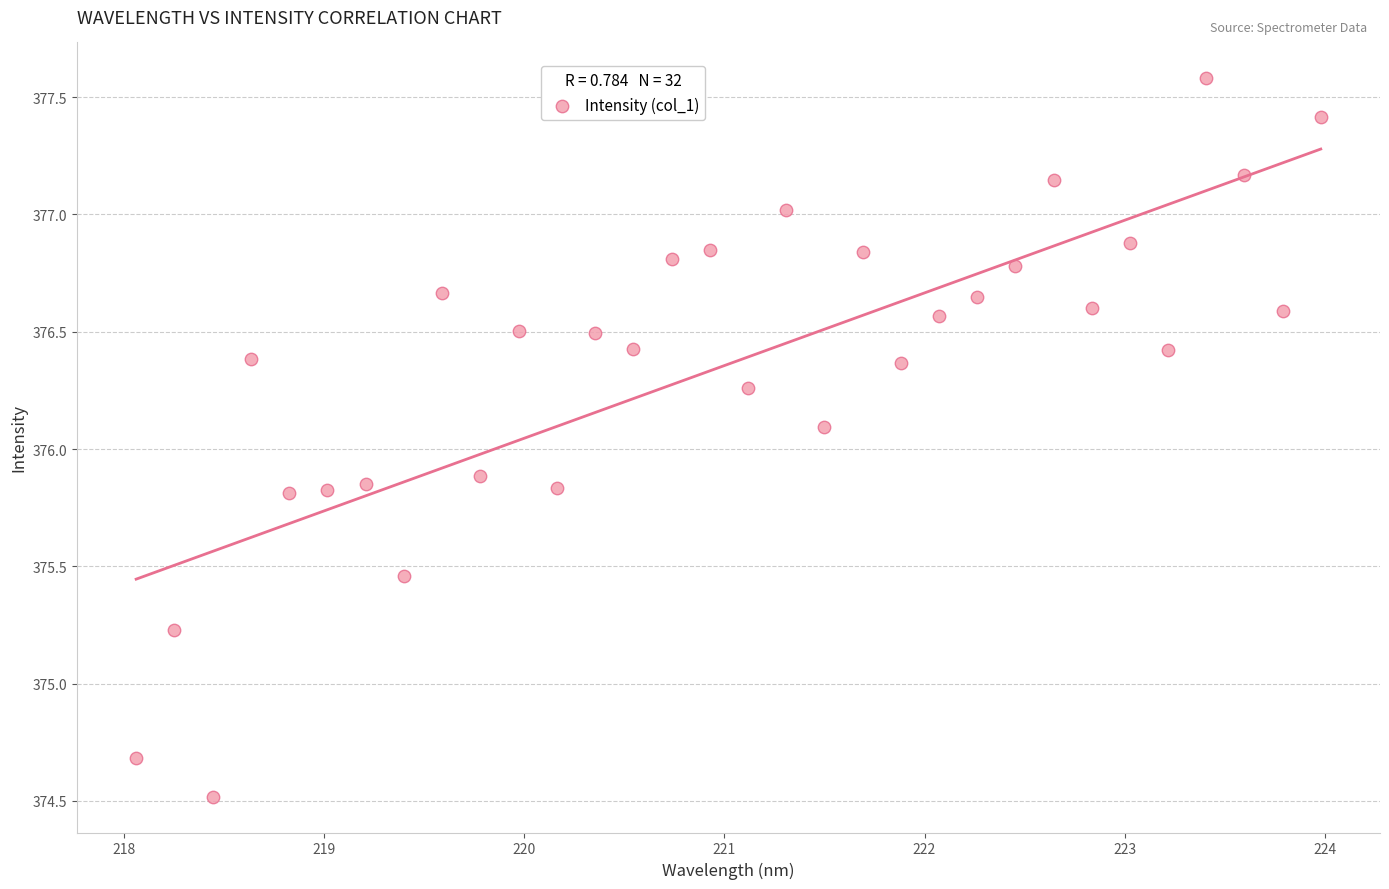

What is the range of X values (max minus min)?

5.9